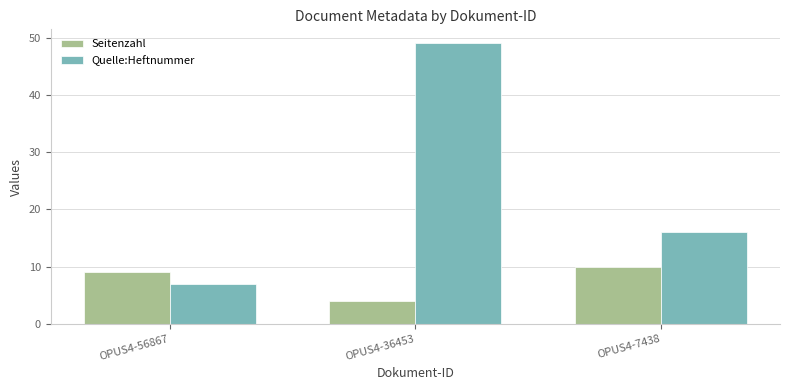

True or false: Quelle:Heftnummer has a value of 16 at OPUS4-7438.

True